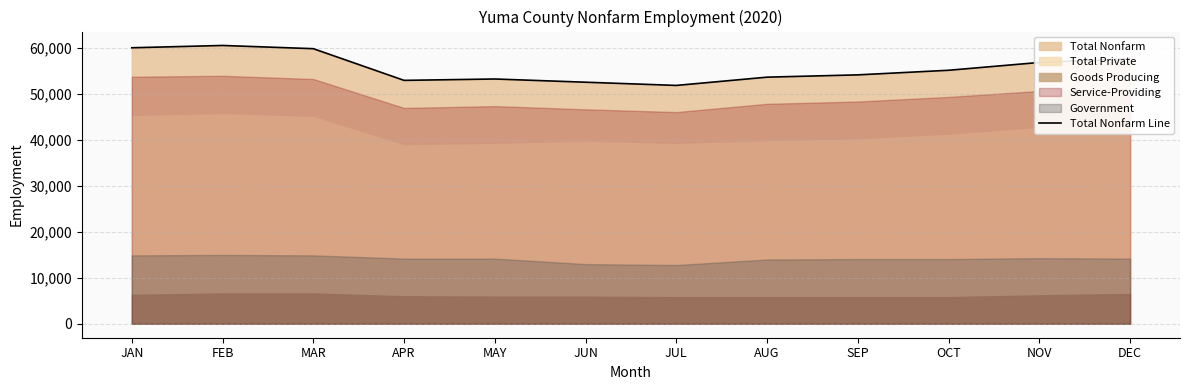

What is the smallest value displayed?

51900